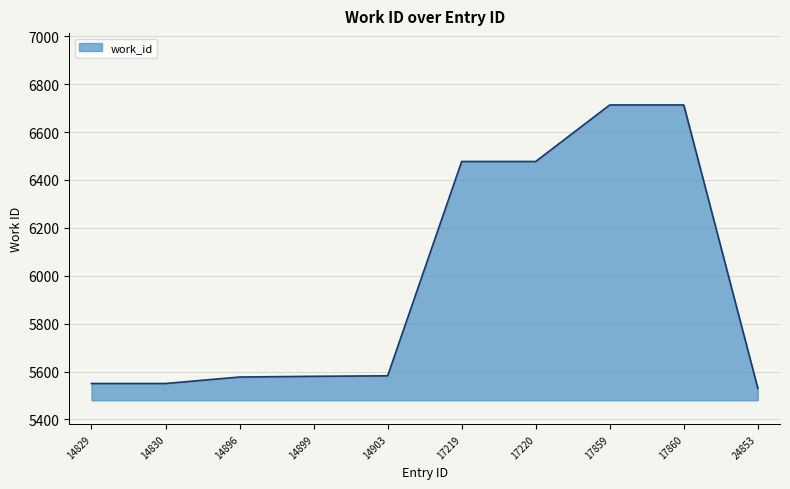

What is the difference between the maximum and minimum values?

1183